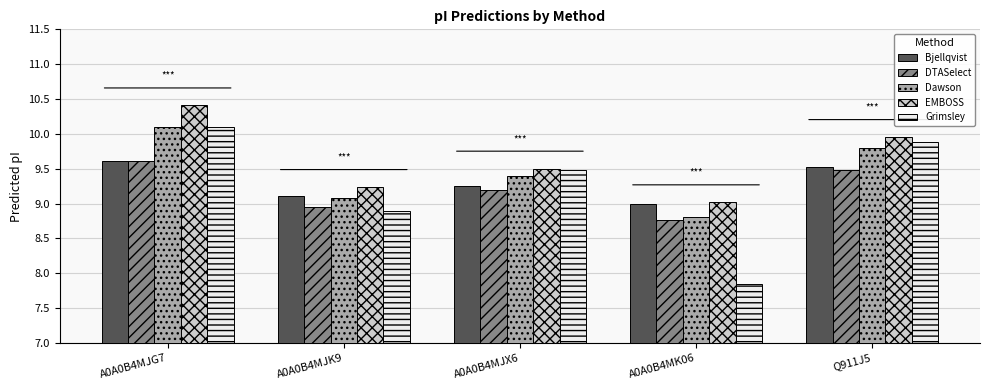

How many distinct data groups are displayed?

5